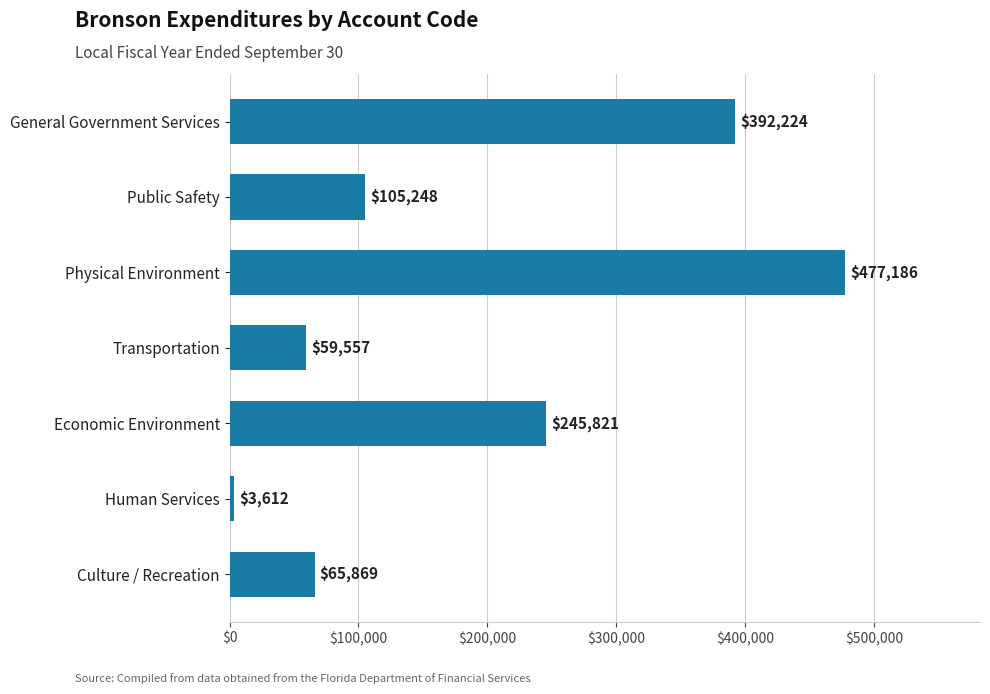

List the labels in order of value, smallest first.

Human Services, Transportation, Culture / Recreation, Public Safety, Economic Environment, General Government Services, Physical Environment